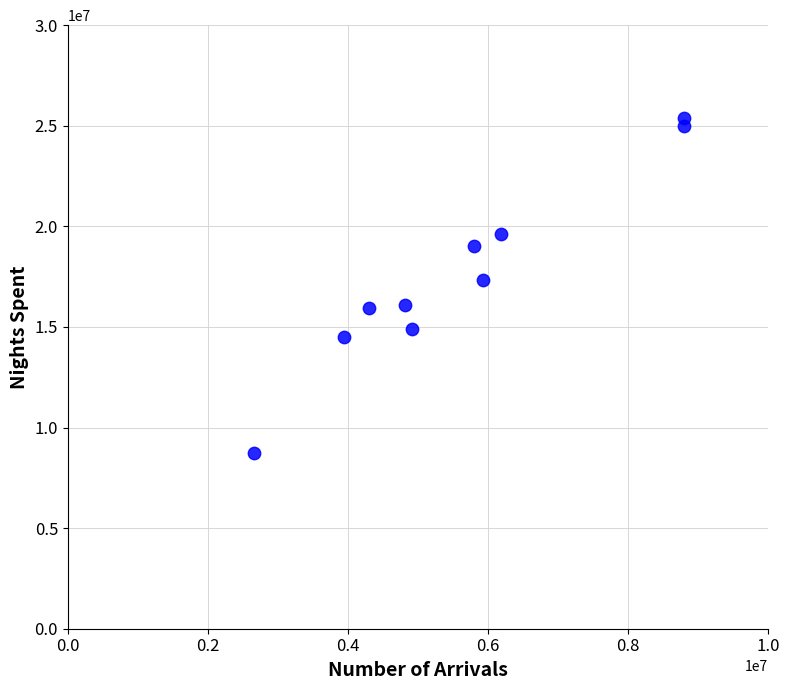

What is the range of X values (max minus min)?

6138990